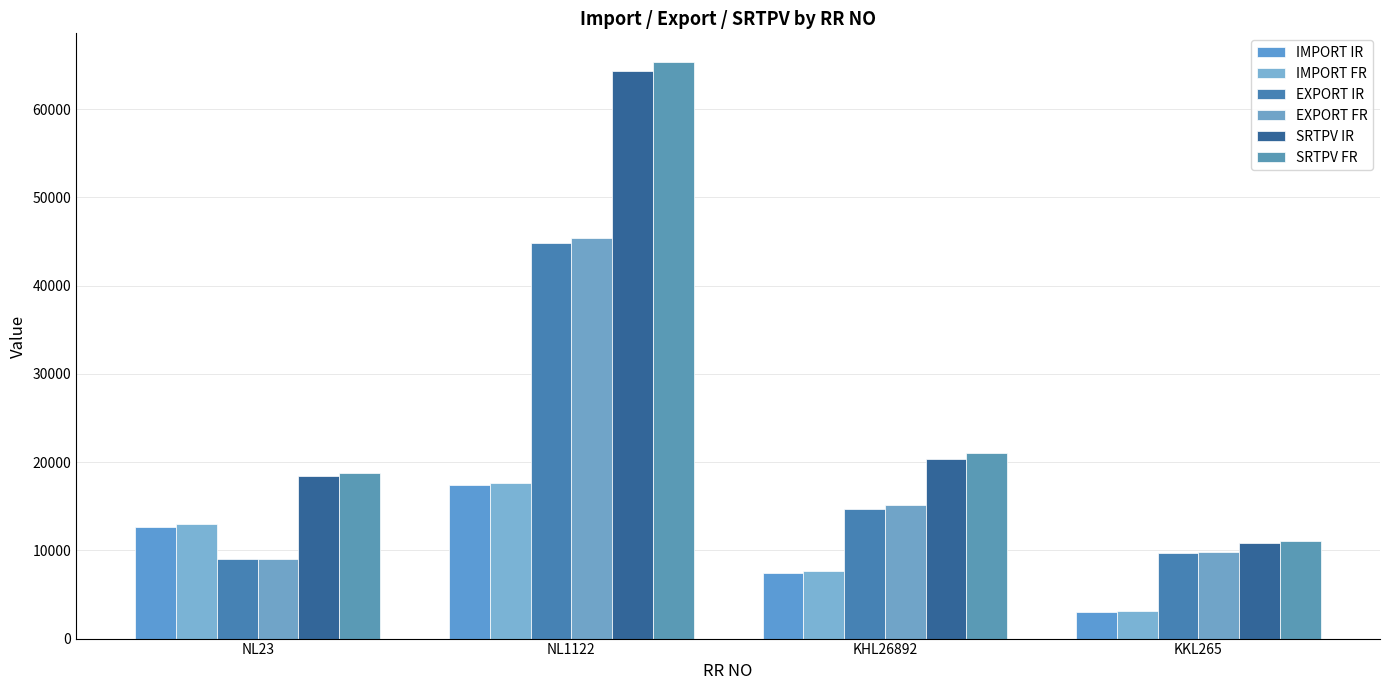

Is the value of IMPORT IR at NL23 greater than the value of SRTPV FR at NL23?

No